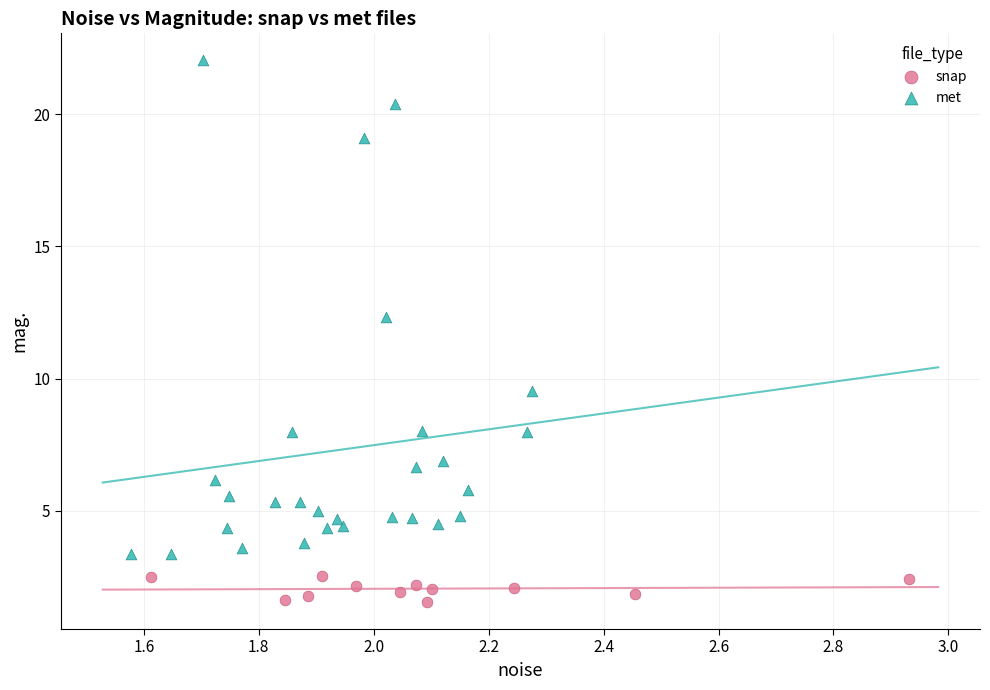

Which series contains the highest Y value?

met